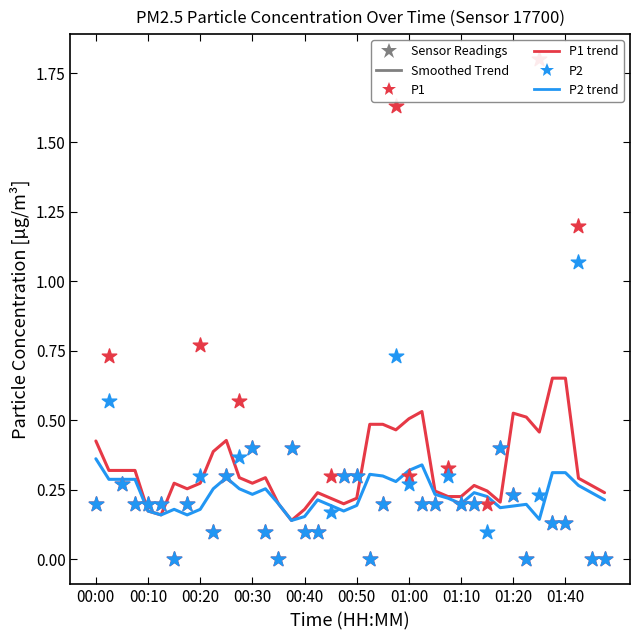

At how many categories does at least one series exceed 1?

3